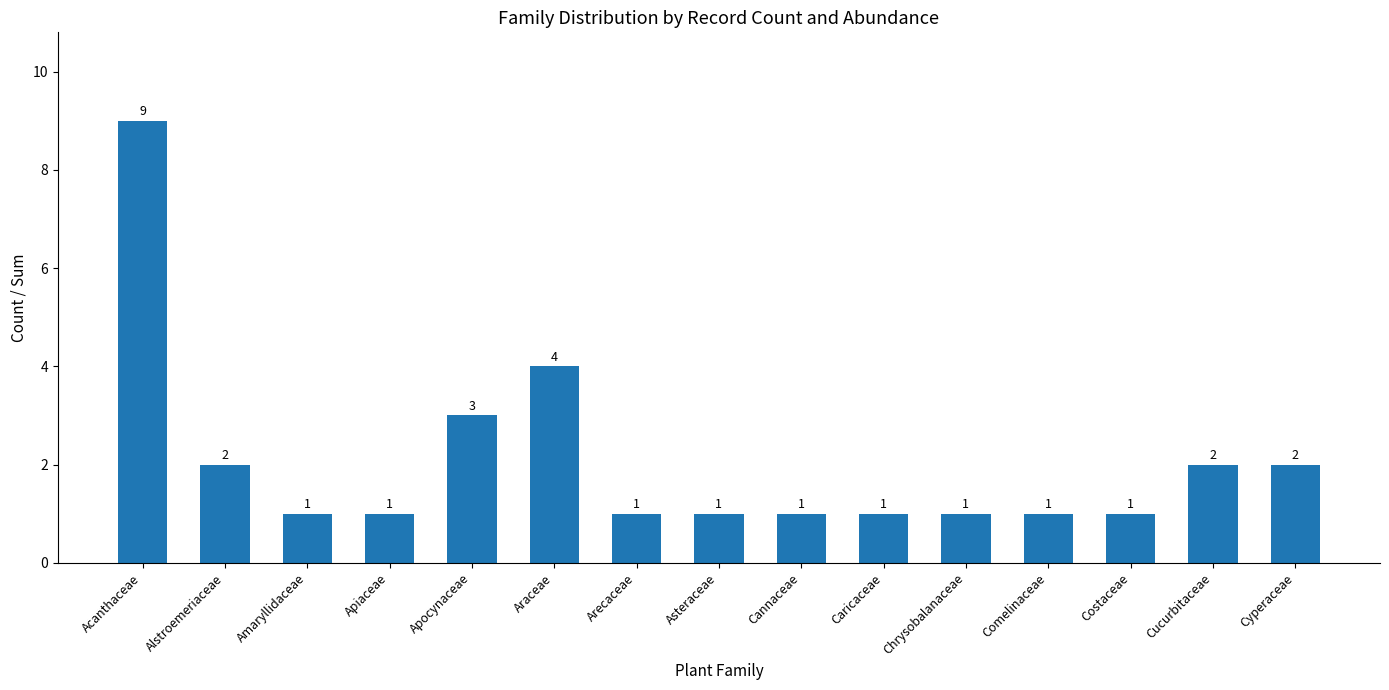

How many values exceed 1?

6